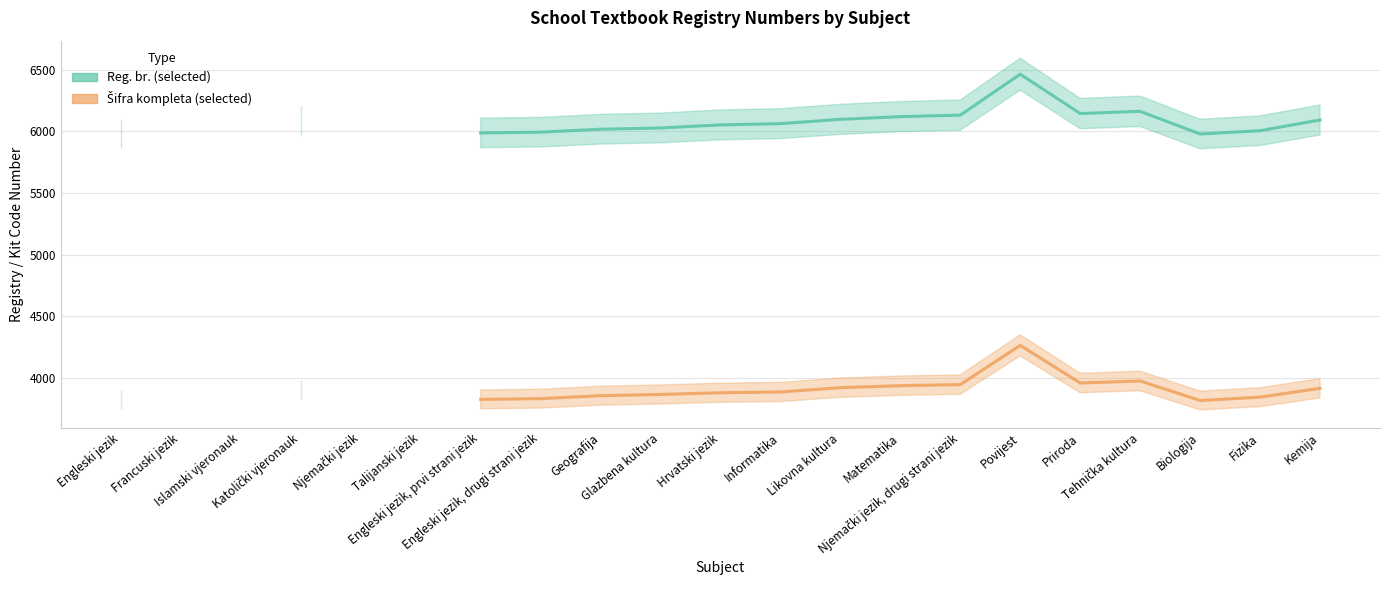

True or false: Reg. br. (selected) and Šifra kompleta (selected) intersect in this chart.

False